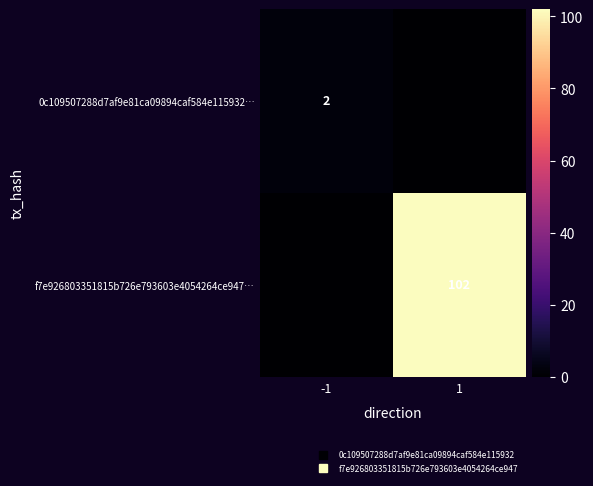

Is it true that f7e926803351815b726e793603e4054264ce947… equals 102 at 1?

True